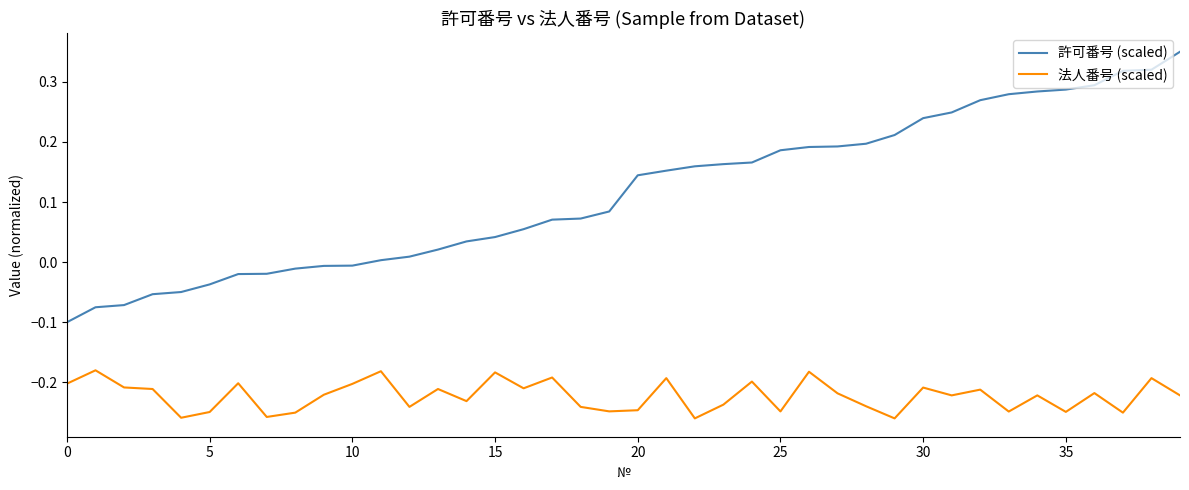

Which series has the widest spread of values?

許可番号 (scaled)